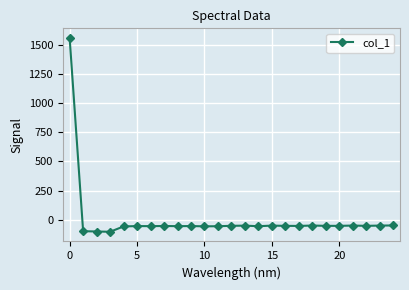

What is the value of the 23rd point from the left?

-54.4